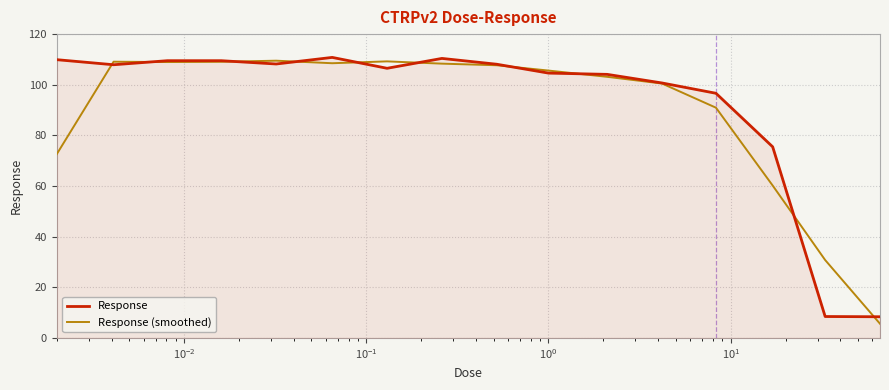

What is the smallest value displayed?

5.6